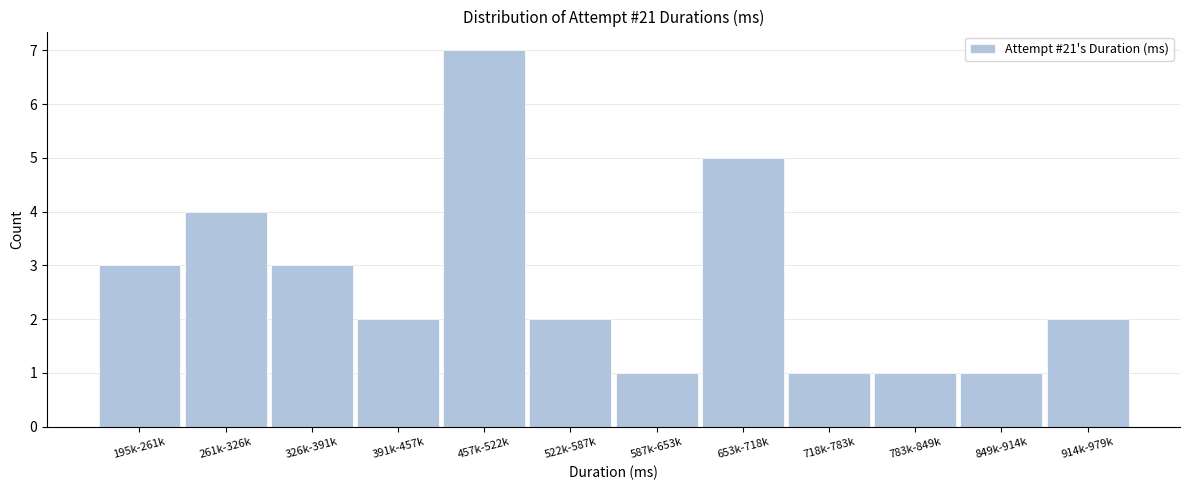

Reading left to right, extract all data points from this chart.

195k-261k=3	261k-326k=4	326k-391k=3	391k-457k=2	457k-522k=7	522k-587k=2	587k-653k=1	653k-718k=5	718k-783k=1	783k-849k=1	849k-914k=1	914k-979k=2